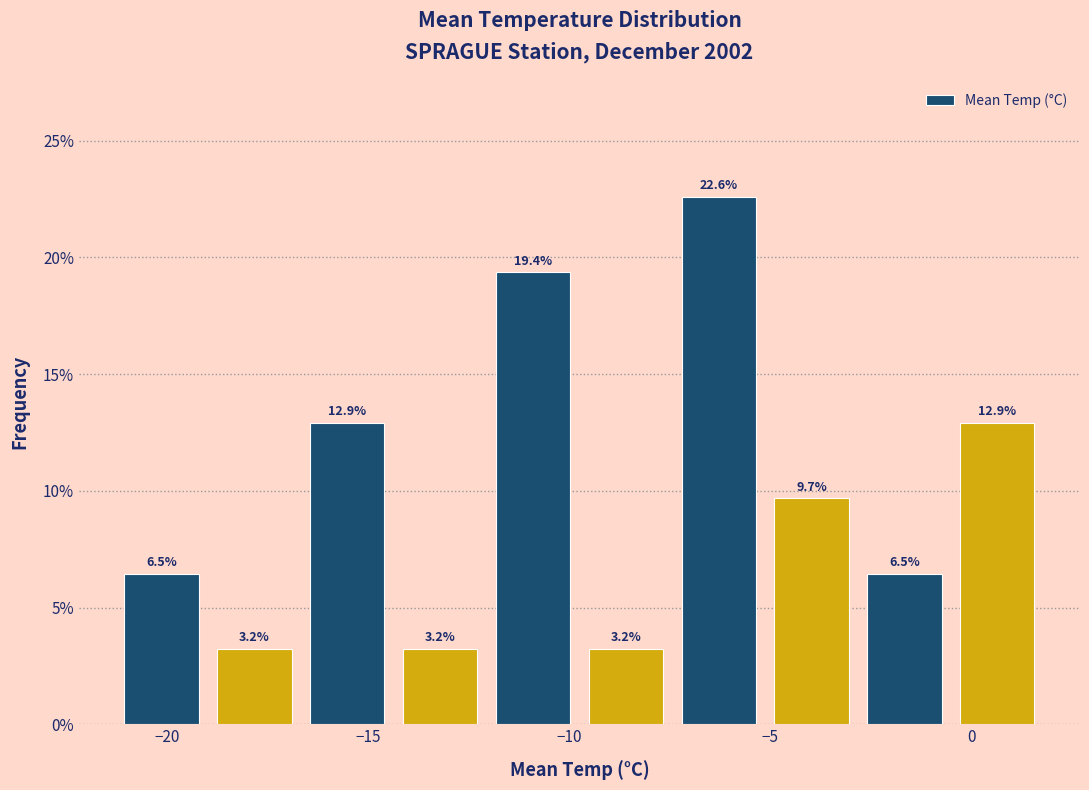

Reading left to right, list every bar in this chart as the range it spans on the x-axis followed by its height. The bar edges are not printed on the chart, so give them approximately, as read against the axis.

-21.5 to -19.0: 6.5
-19.0 to -16.5: 3.2
-16.5 to -14.5: 12.9
-14.5 to -12.0: 3.2
-12.0 to -9.5: 19.4
-9.5 to -7.5: 3.2
-7.5 to -5.0: 22.6
-5.0 to -3.0: 9.7
-3.0 to -0.5: 6.5
-0.5 to 2.0: 12.9